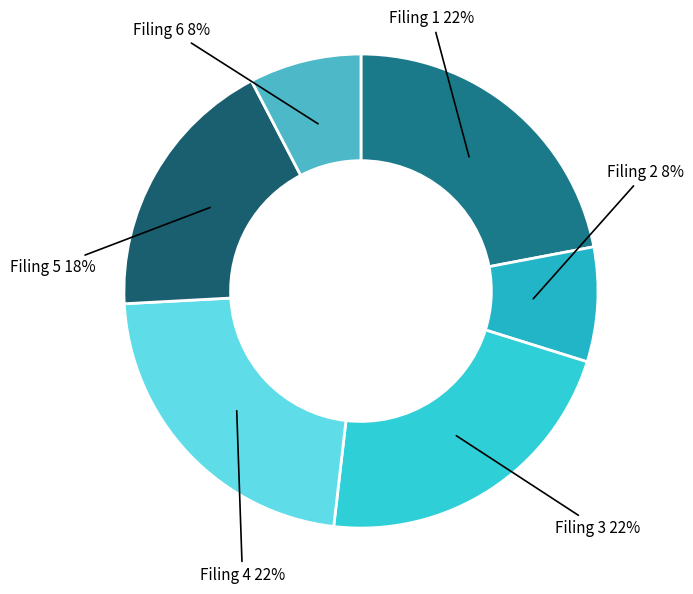

To the nearest percent, what percentage of the pie is Filing 2?

8%